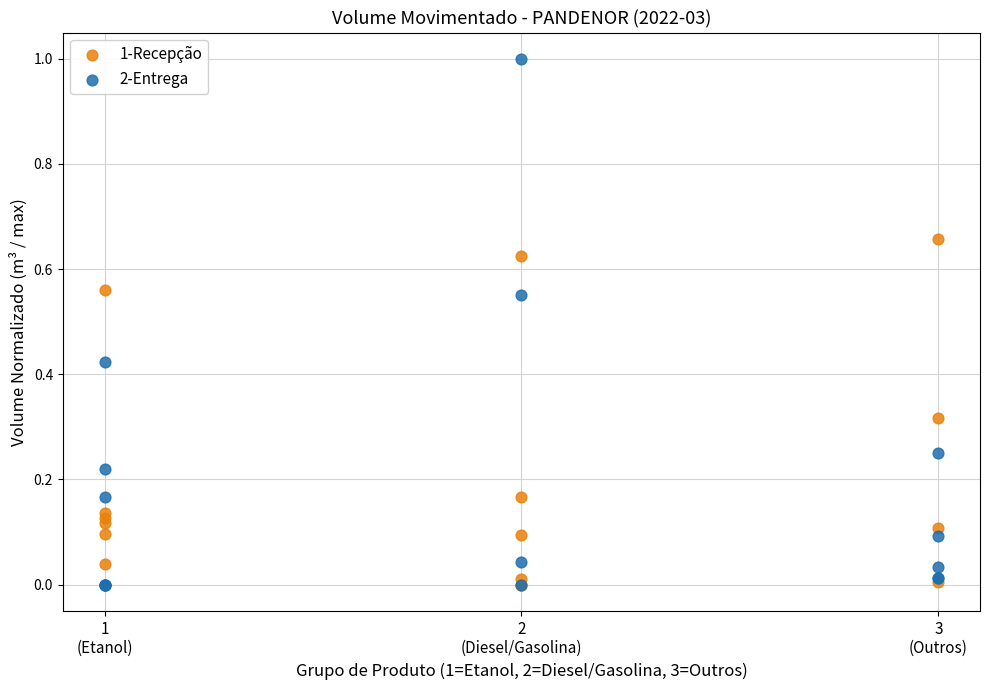

Which series contains the highest Y value?

2-Entrega